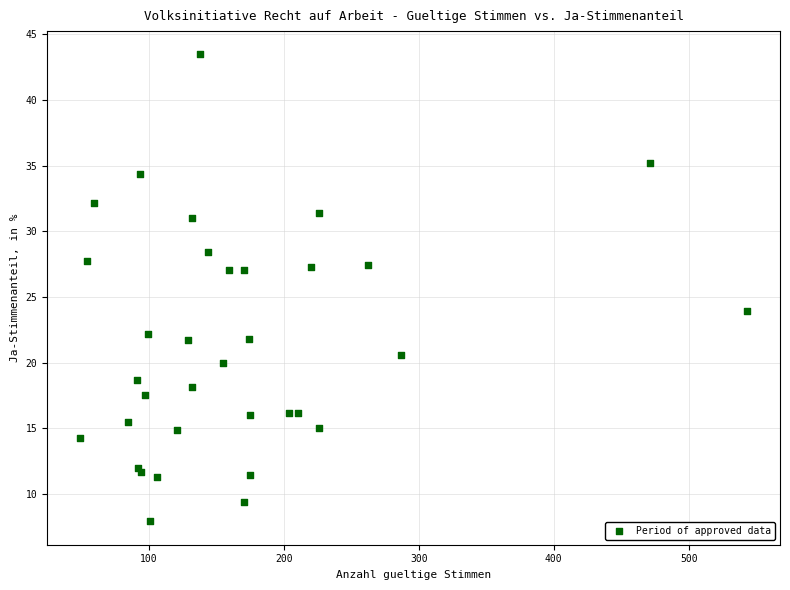

What Y value in the scatter plot is closest to 25?

23.9